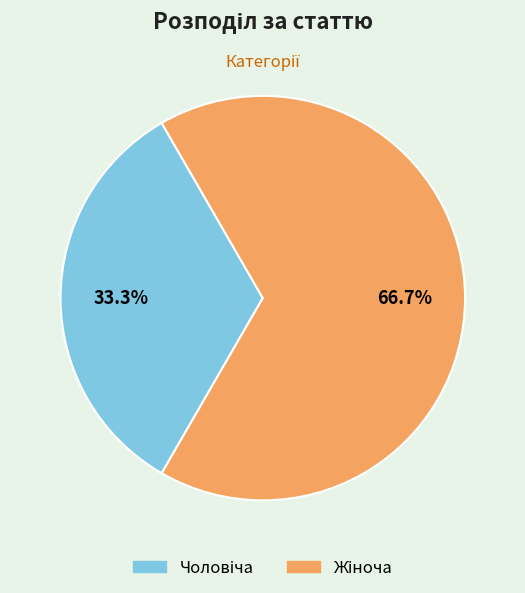

Does any single category account for the majority?

Yes